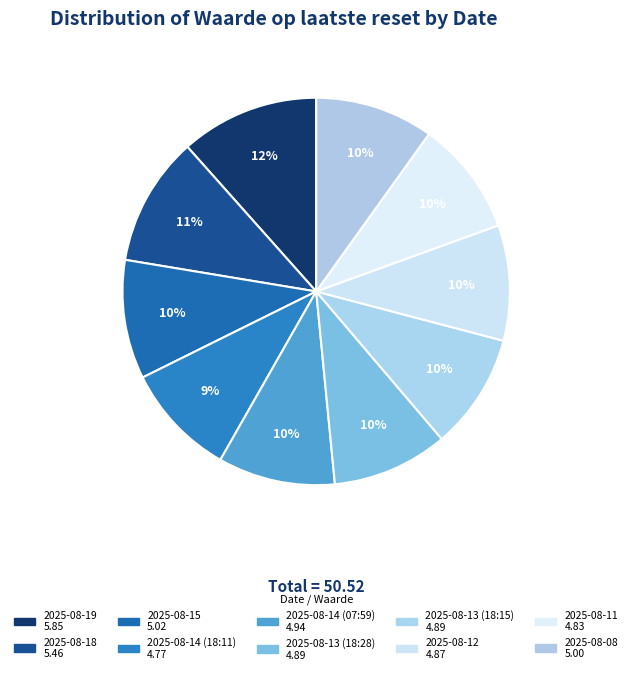

Count the number of slices in the pie.

10